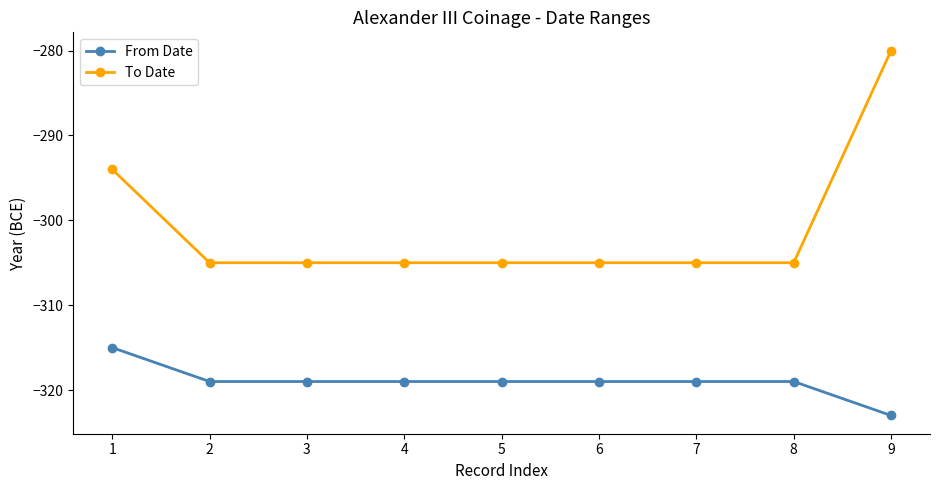

Which series has the widest spread of values?

To Date